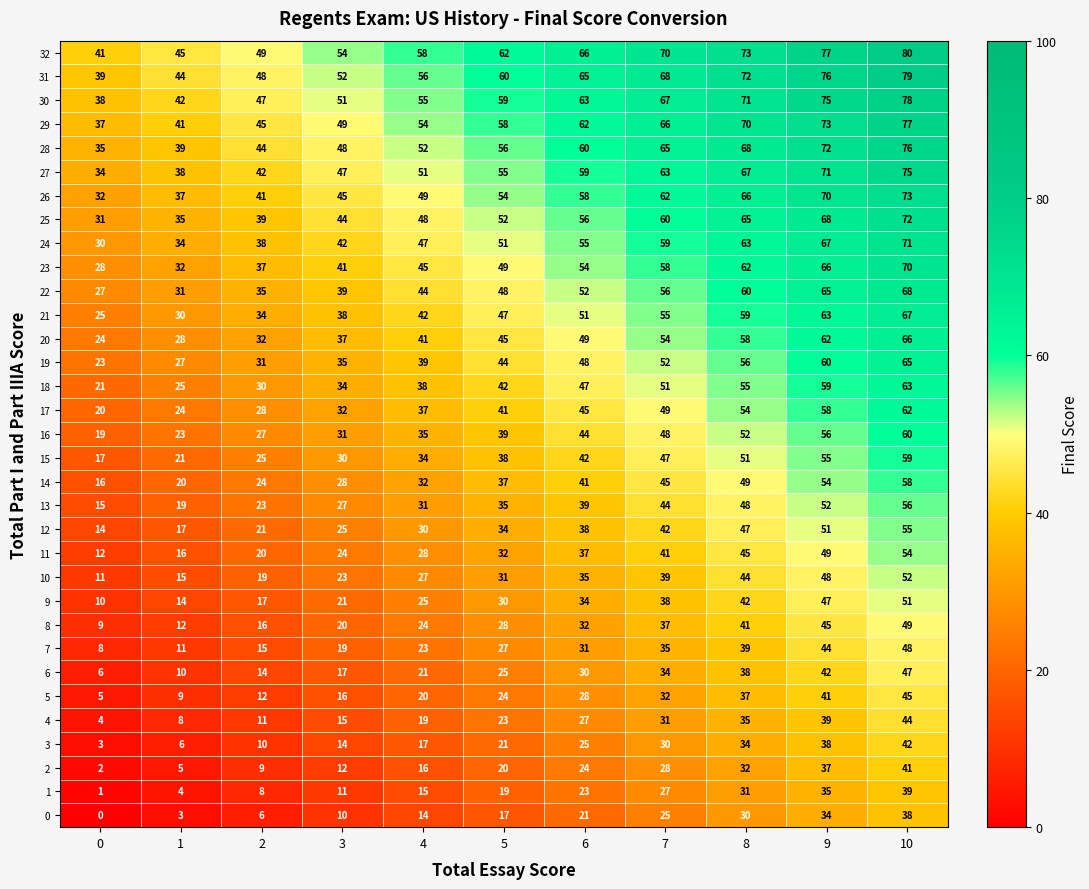

What is the difference between the maximum and minimum values in the 18 series?

42